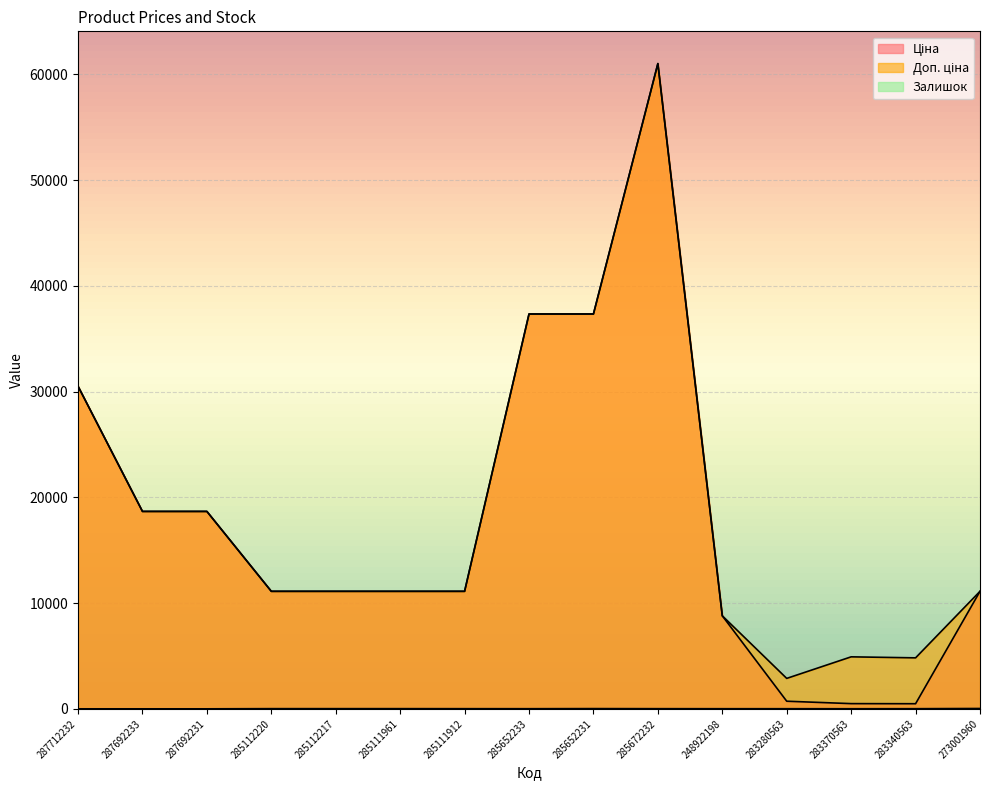

Is the value of Доп. ціна at 248922198 greater than the value of Залишок at 283280563?

Yes